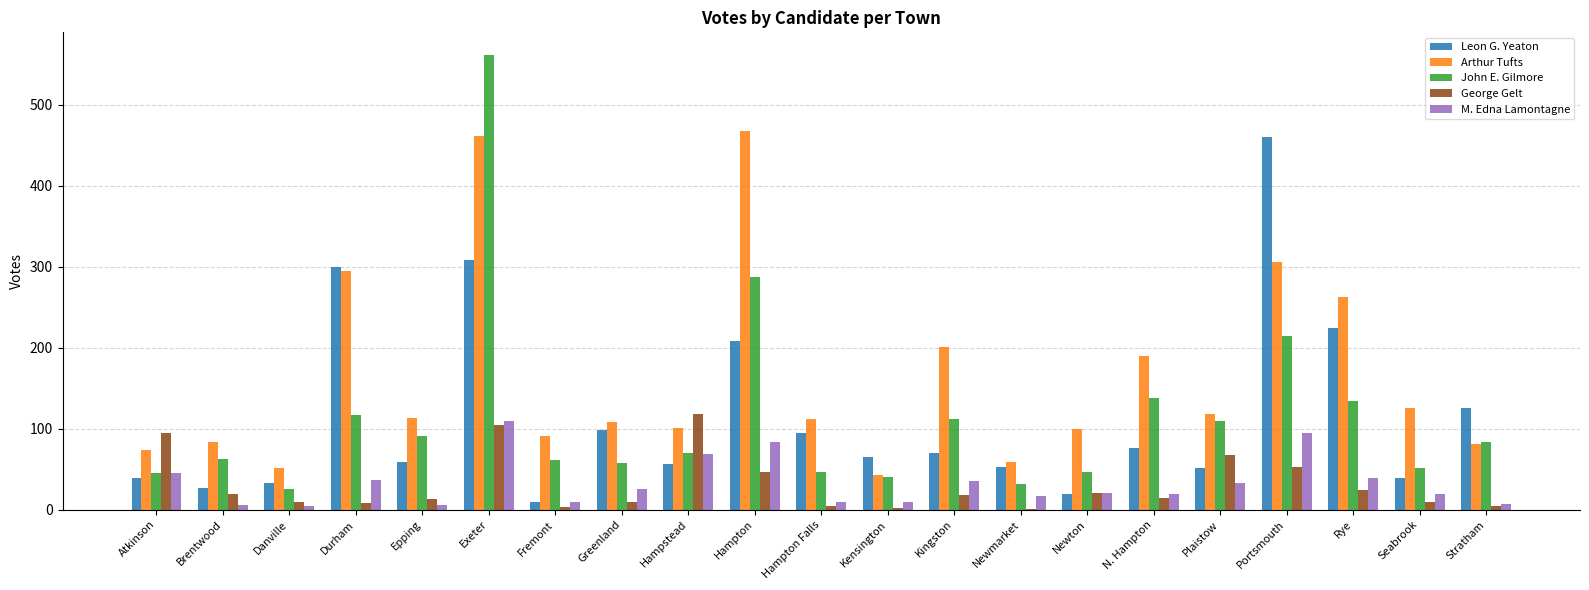

What is the average value of the Arthur Tufts series?

164